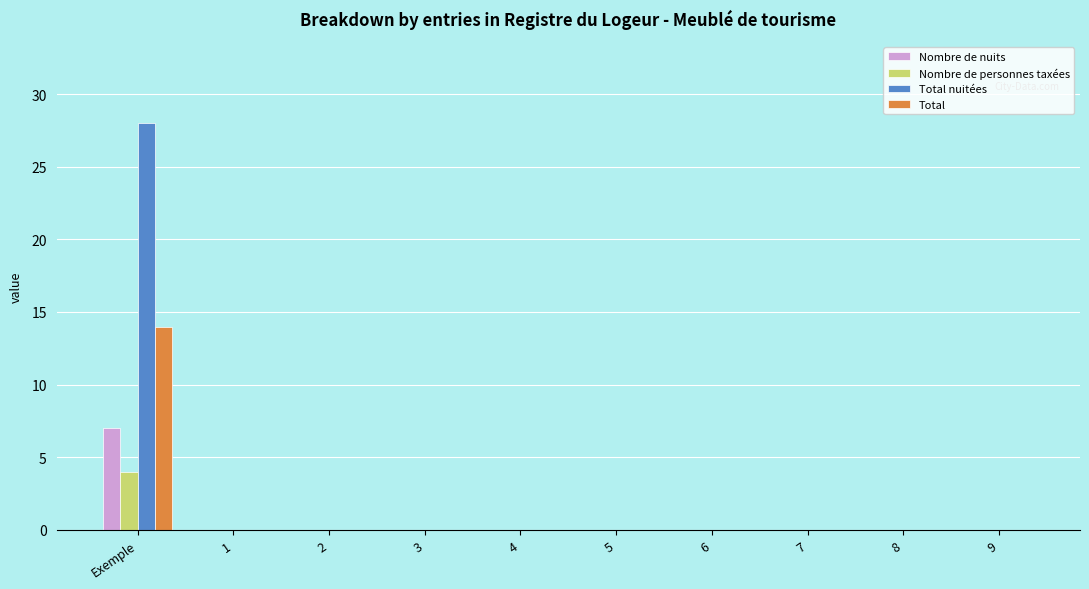

Count the number of data series in this chart.

4